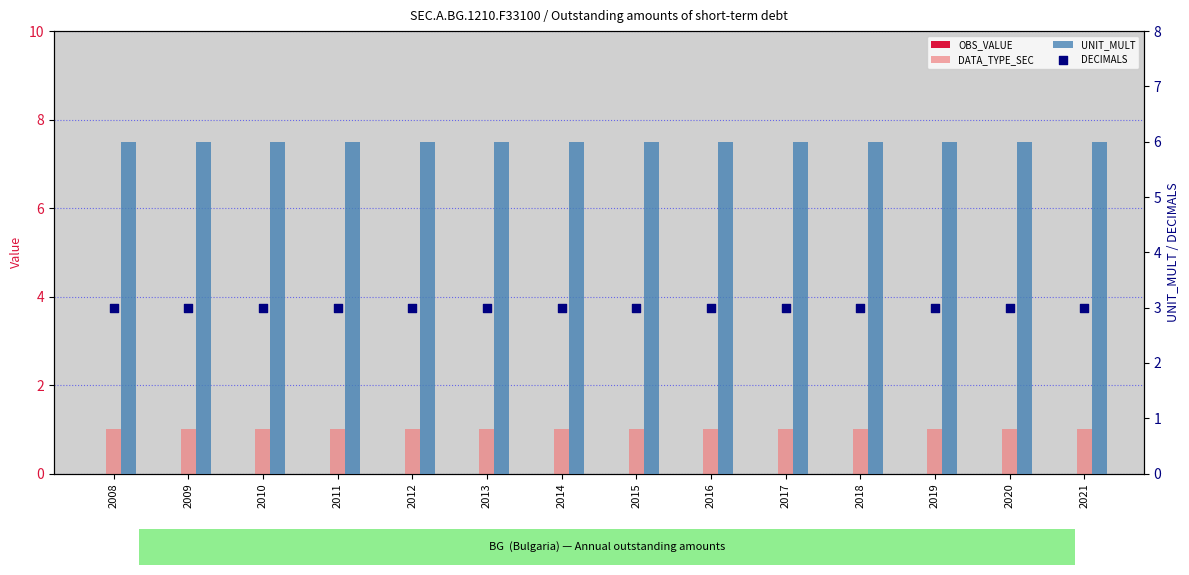

What are all the series names shown in the legend?

OBS_VALUE, DATA_TYPE_SEC, UNIT_MULT, DECIMALS